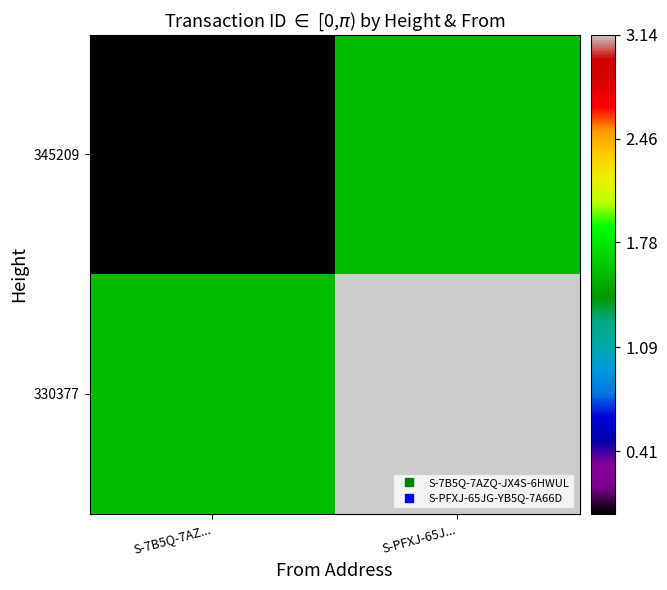

How many categories are shown in the chart?

2